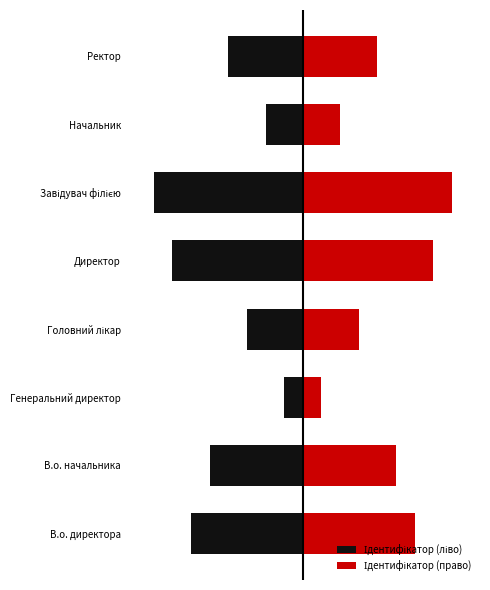

Between В.о. директора and В.о. начальника, which is larger?

В.о. начальника